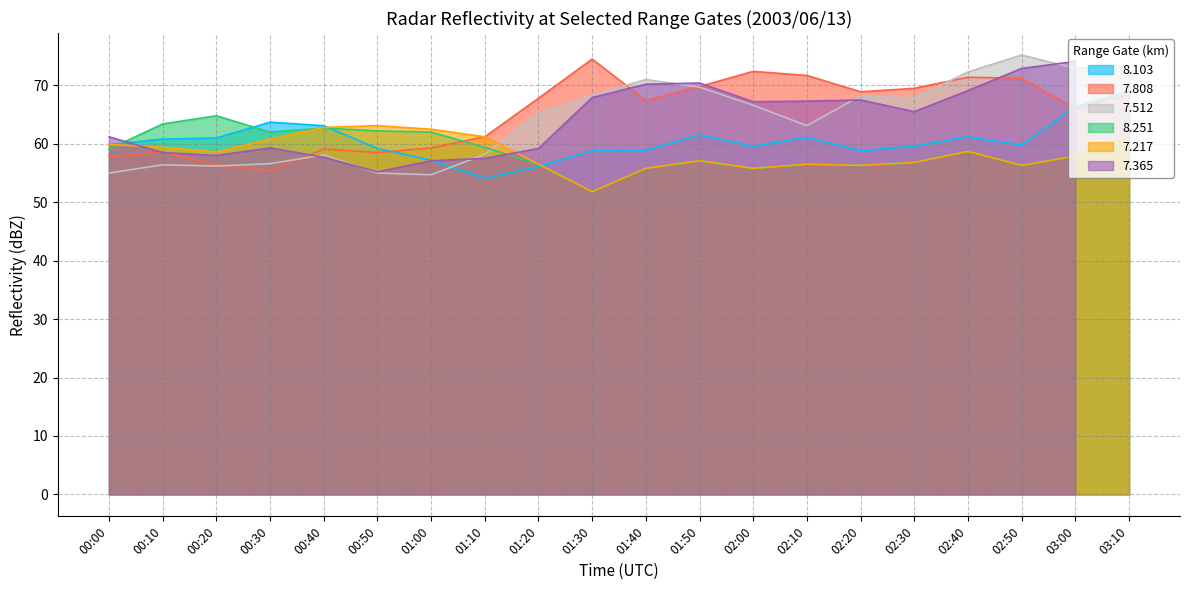

The 7.217 series shows 81.3 at 02:50. True or false?

False